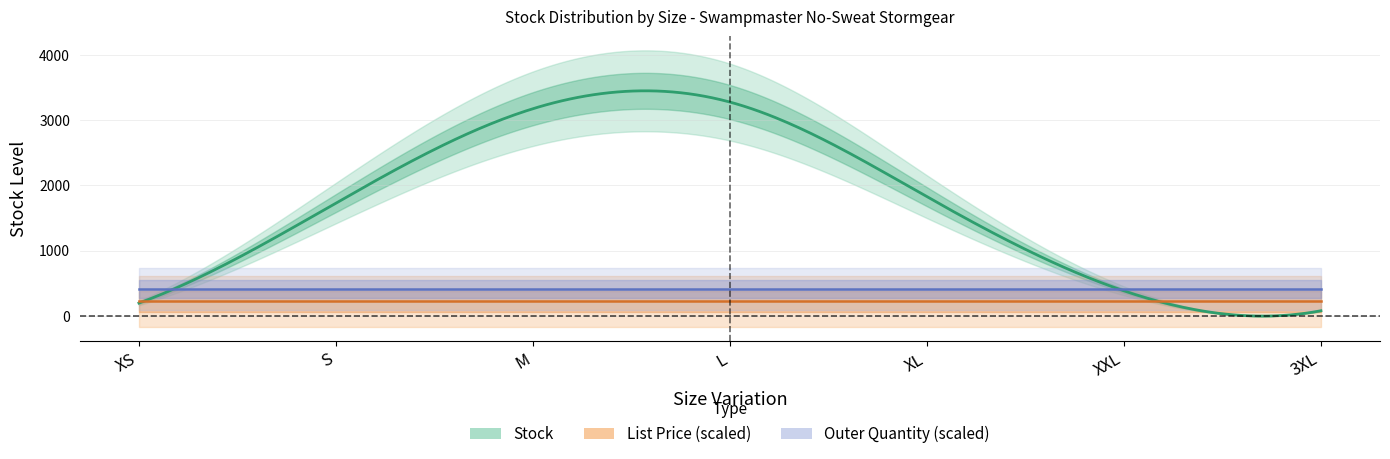

True or false: List Price has more than 2 points higher than both neighbors.

False